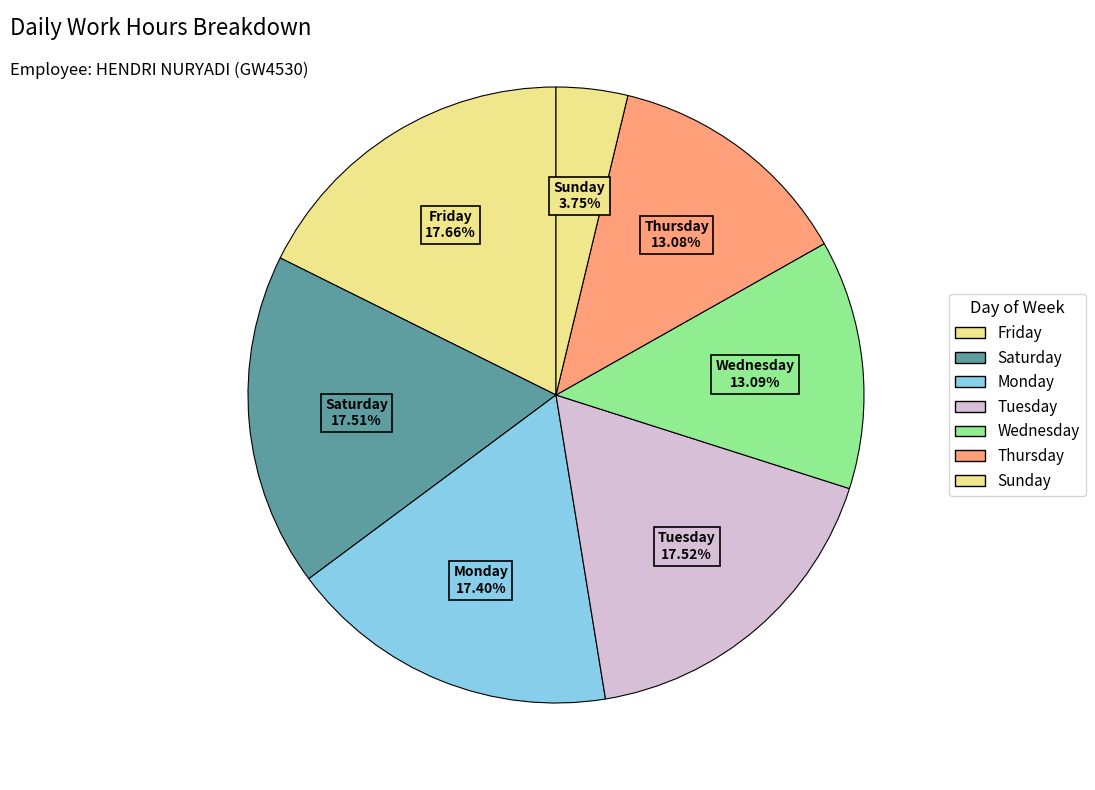

How many slices are in this pie chart?

7